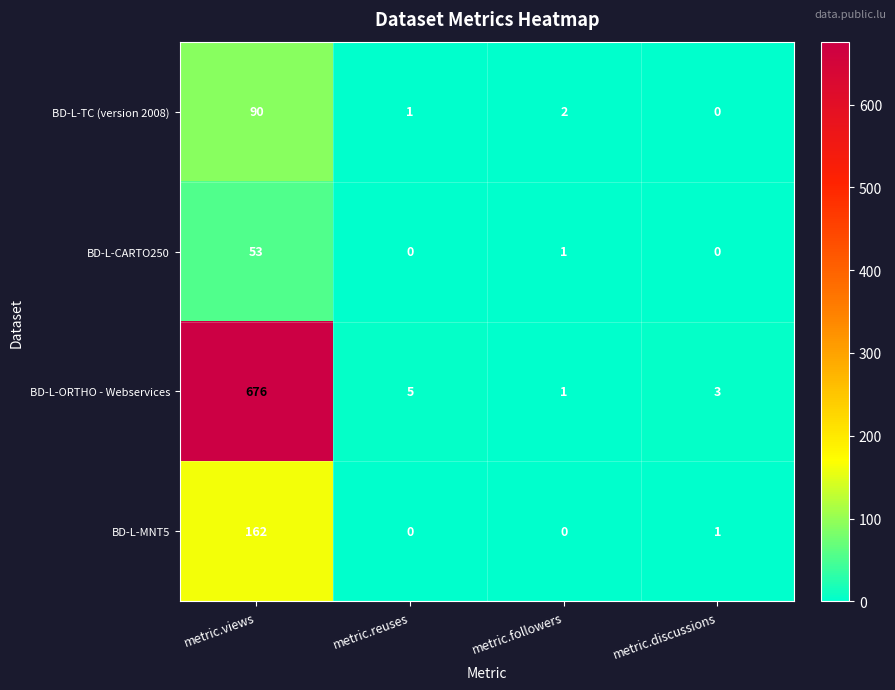

Is it true that BD-L-CARTO250 equals 0 at metric.followers?

False